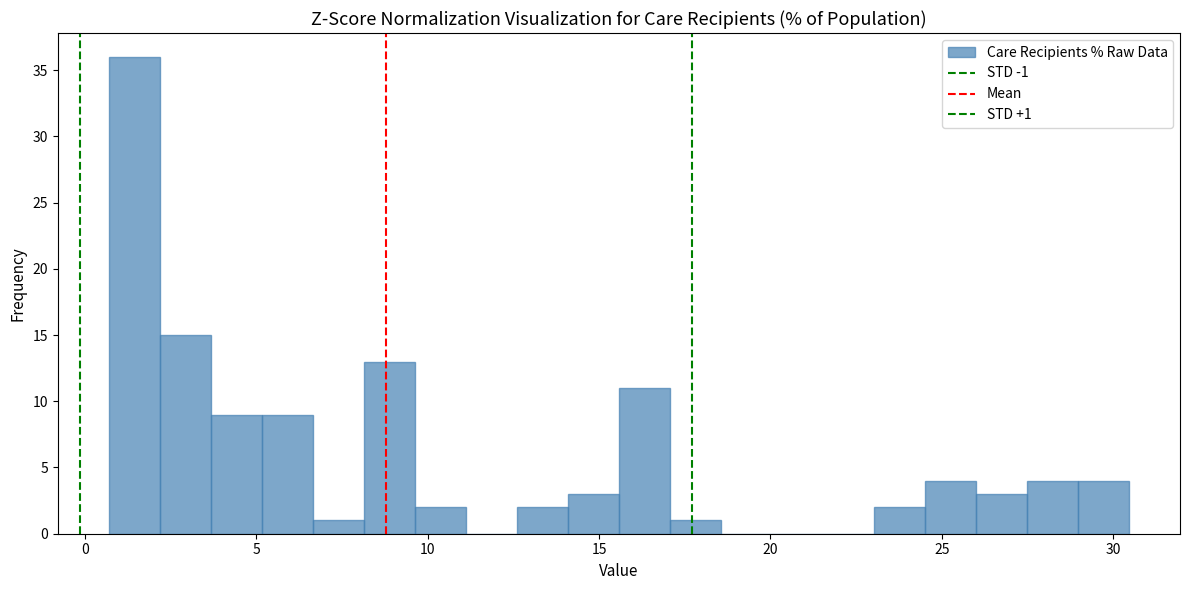

Read against the x-axis, roughly where is the centre of the tallest bar?

1.5